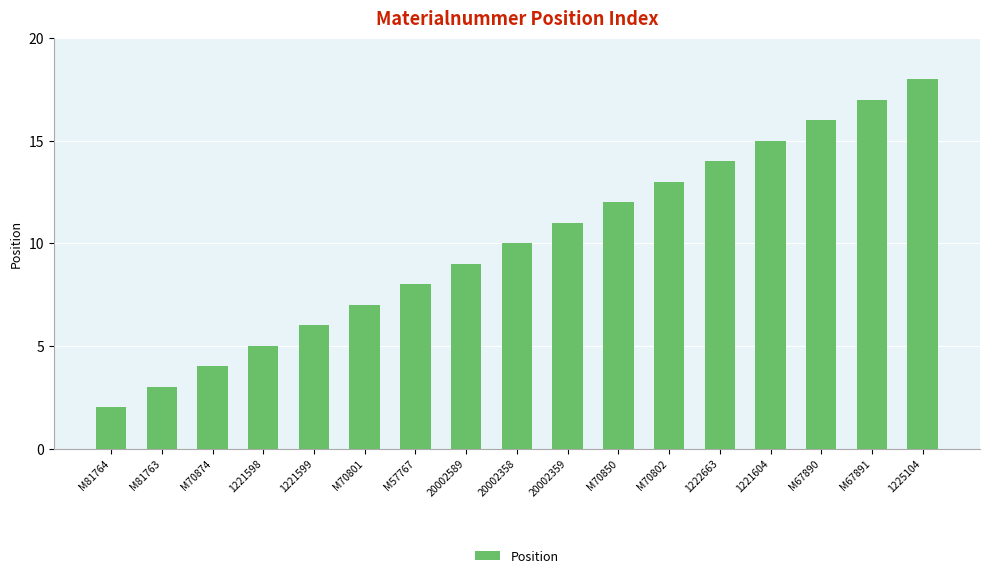

True or false: the data shows 5 at 20002359.

False